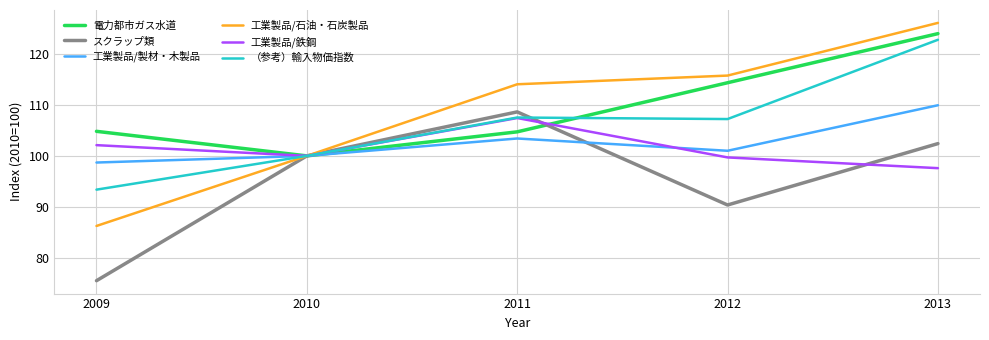

At which category is the sum across all series the highest?

2013